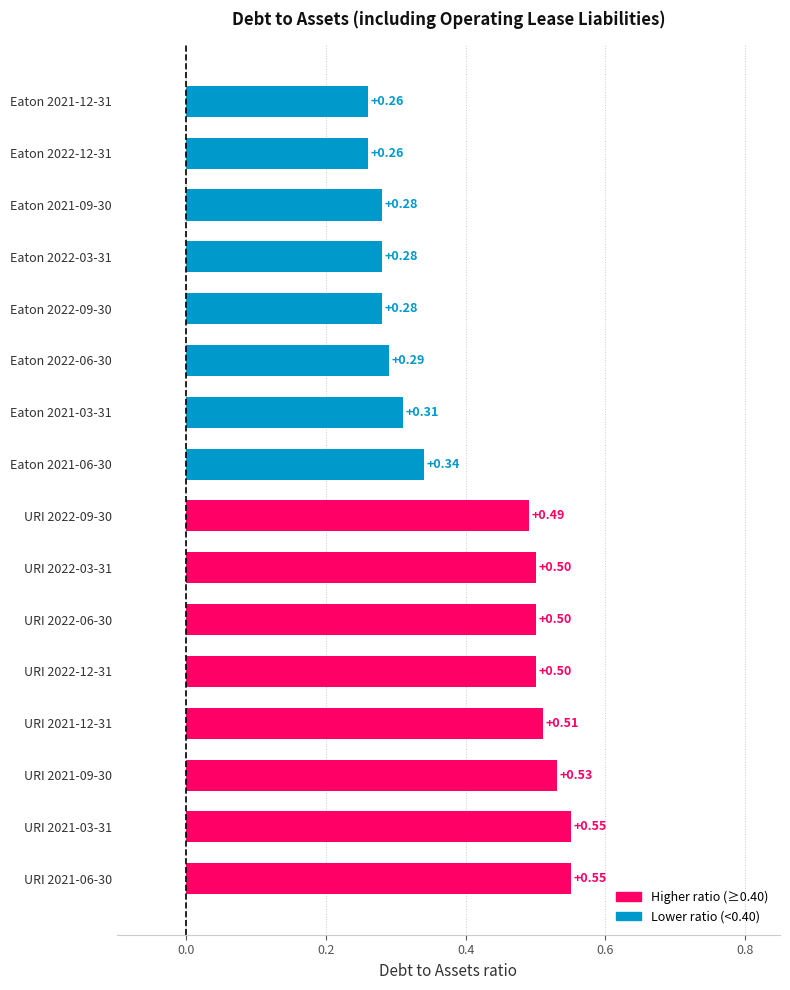

How many distinct data groups are displayed?

1